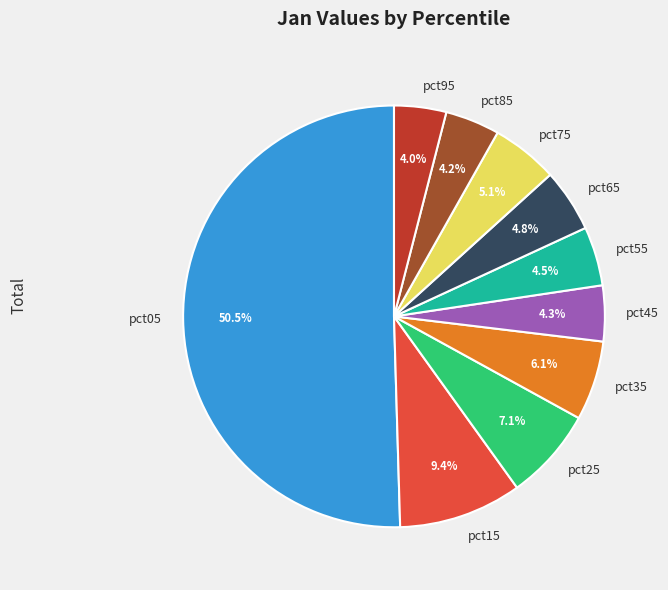

Which has a higher value, pct65 or pct45?

pct65